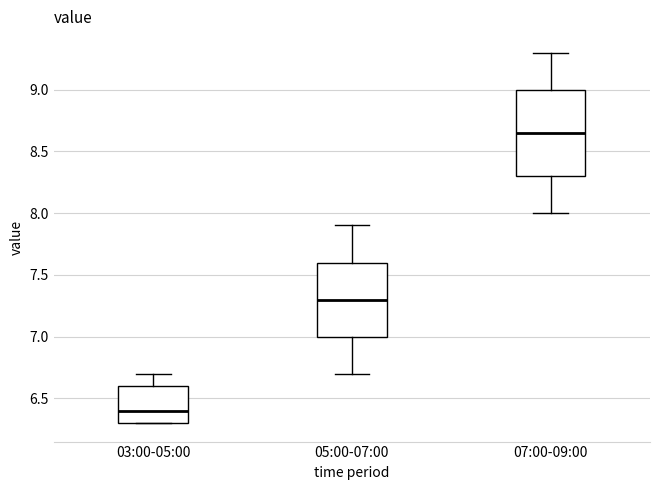

Reading left to right, transcribe this box plot: for each box, give where its median line is, the range the box spans, and where its two whiskers end, as read against the y-axis. The values are not printed on the chart, so give them approximately, as read against the axis.

03:00-05:00: median 6.40, box 6.30 to 6.60, whiskers 6.30 to 6.70
05:00-07:00: median 7.30, box 7.00 to 7.60, whiskers 6.70 to 7.90
07:00-09:00: median 8.65, box 8.30 to 9.00, whiskers 8.00 to 9.30